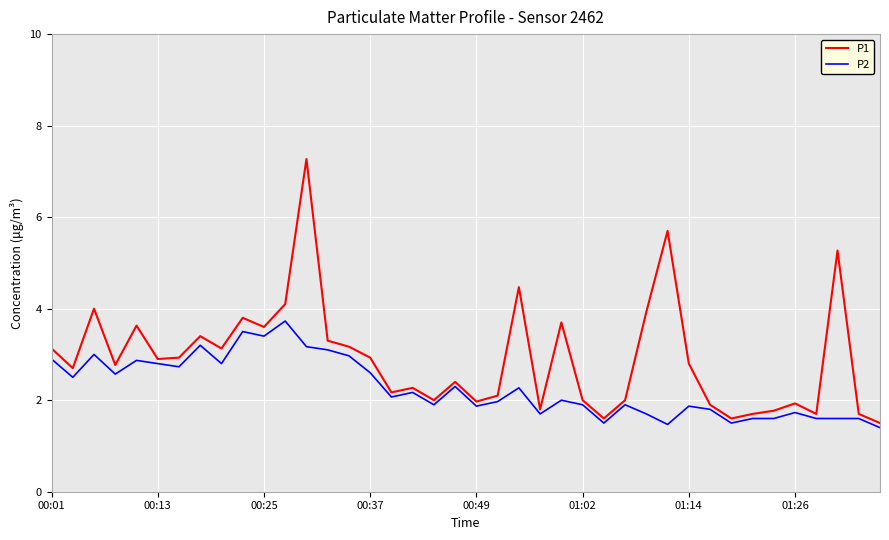

Rank the series by their average value, from lowest to highest.

P2, P1